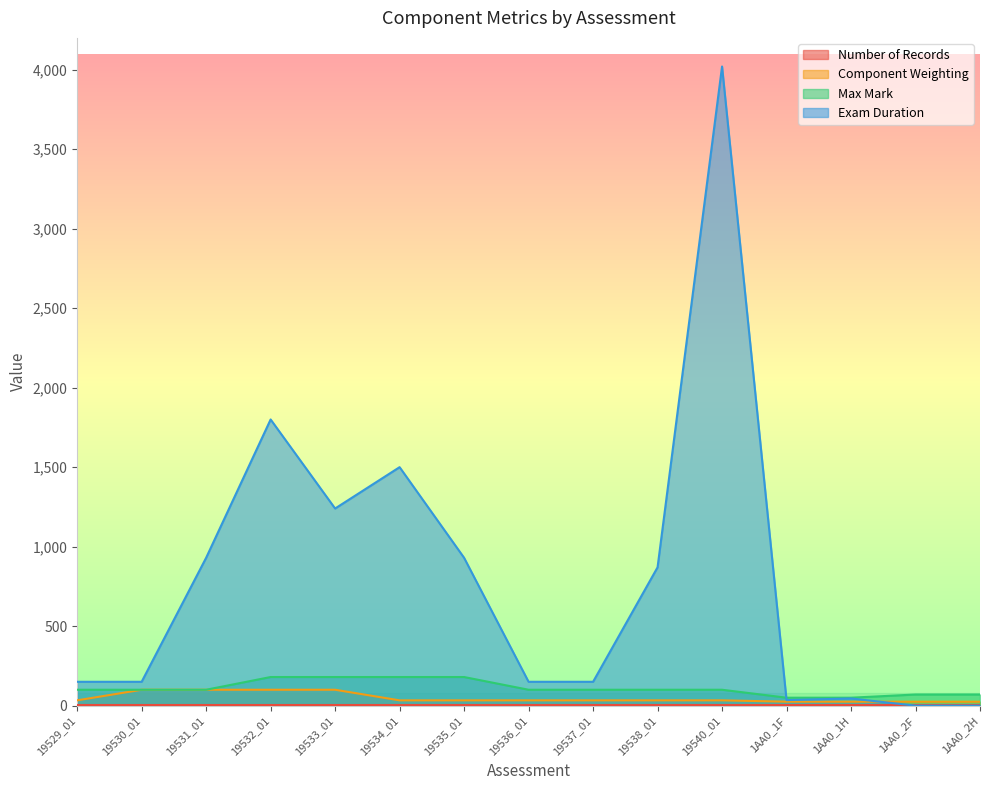

What is the label of the 5th point from the right?

19540_01